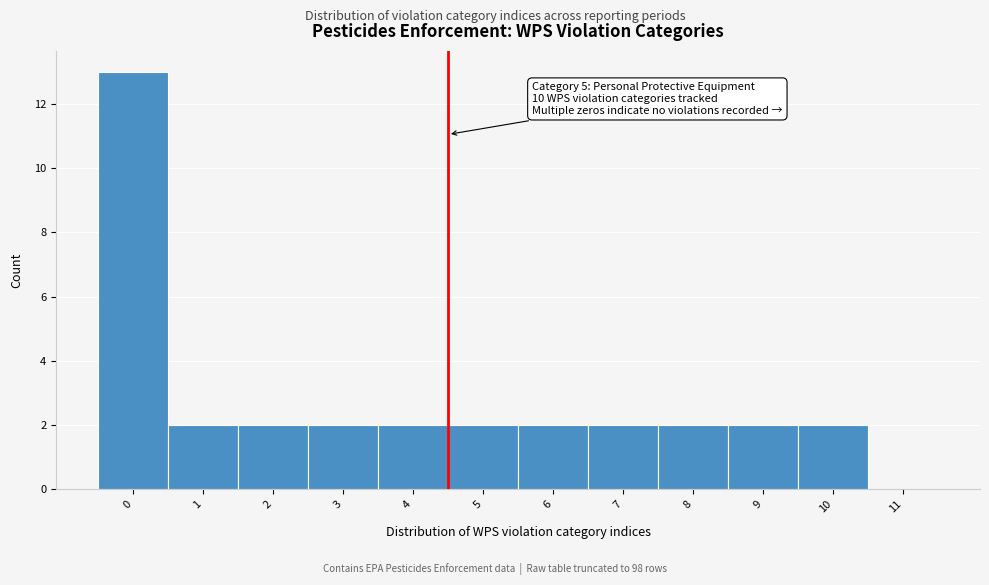

Reading right to left, extract all data points from this chart.

11=0	10=2	9=2	8=2	7=2	6=2	5=2	4=2	3=2	2=2	1=2	0=13